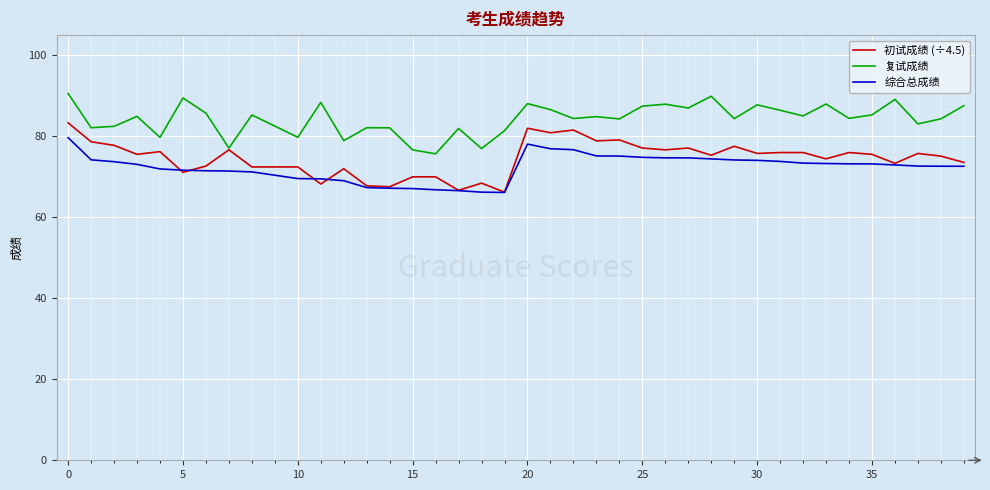

True or false: 复试成绩 and 综合总成绩 intersect in this chart.

False